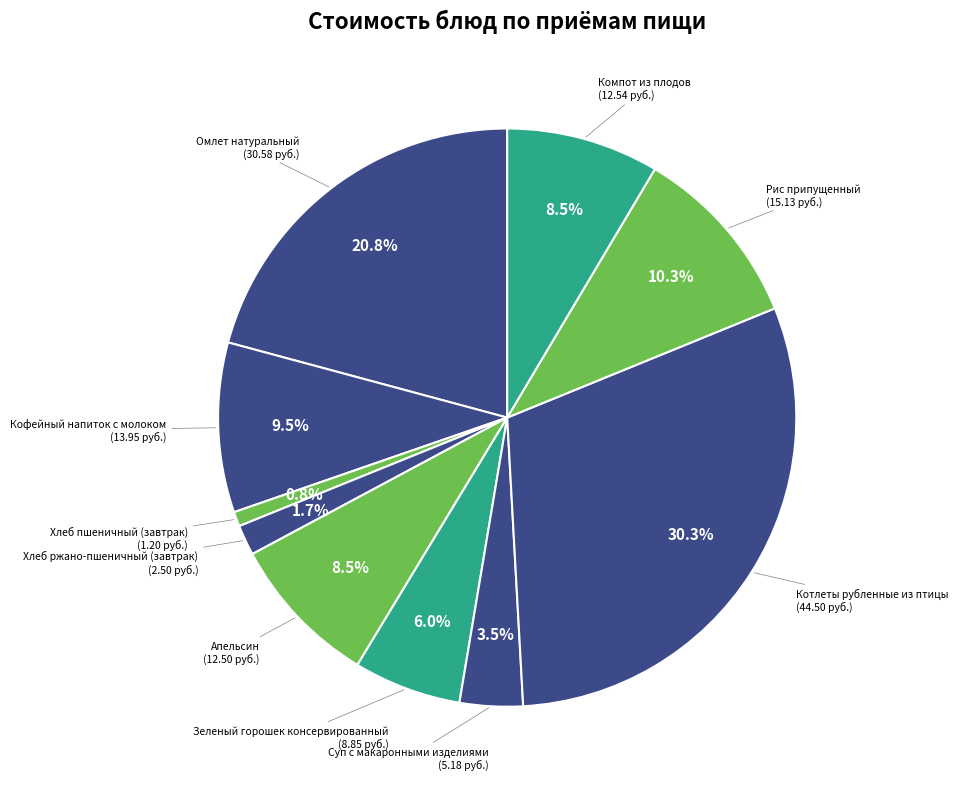

How many slices are in this pie chart?

10